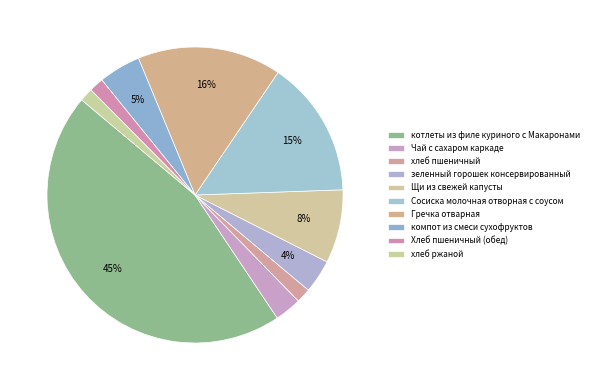

Is it true that Хлеб пшеничный (обед) is 10% of the pie?

False